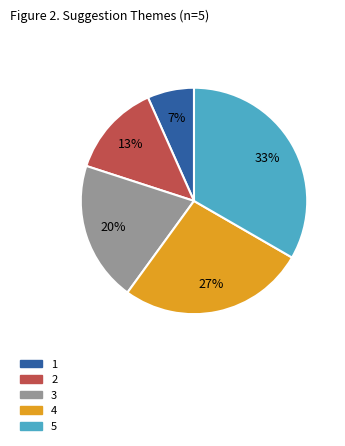

The 4 slice represents 27% of the pie. True or false?

True